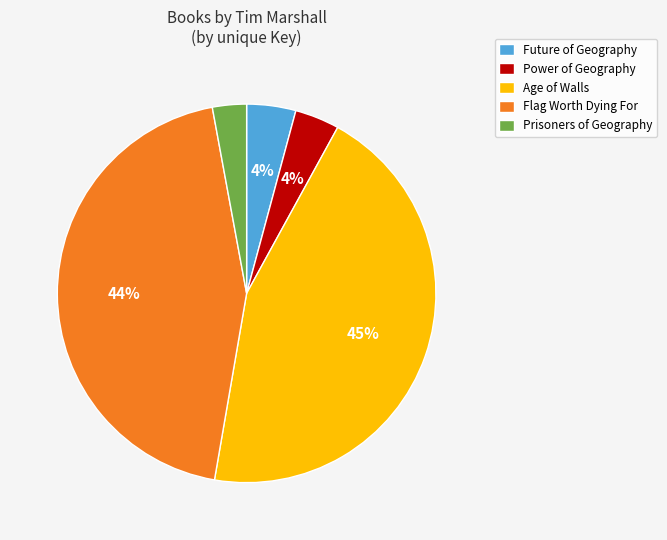

To the nearest percent, what percentage of the pie is Age of Walls?

45%